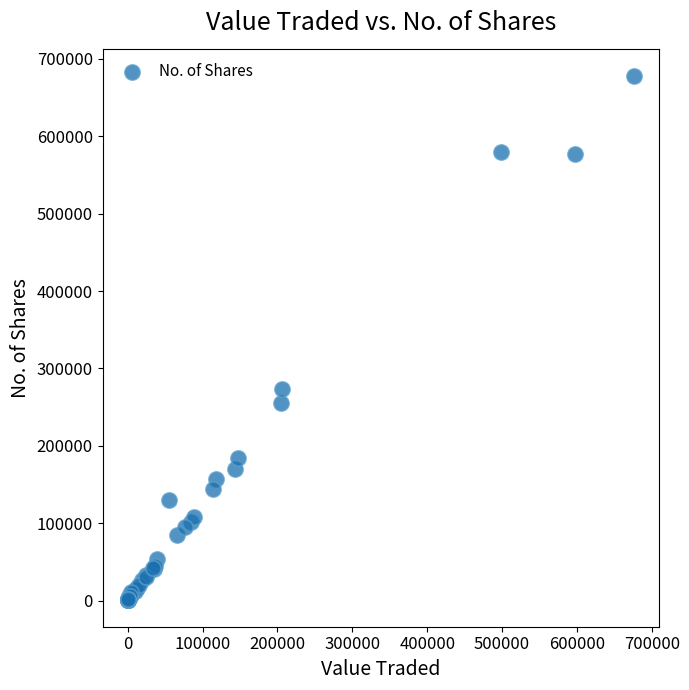

What Y value in the scatter plot is closest to 339219?

273229